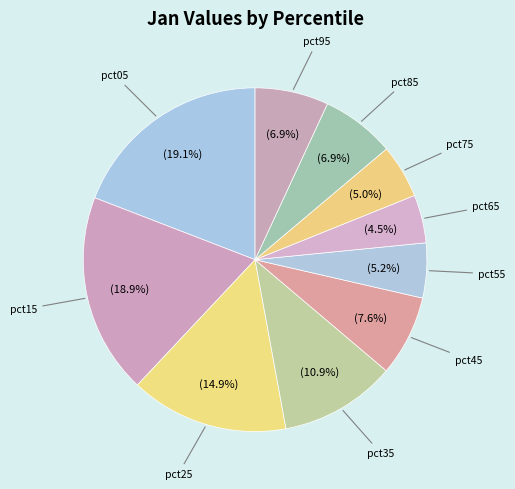

Count the number of slices in the pie.

10